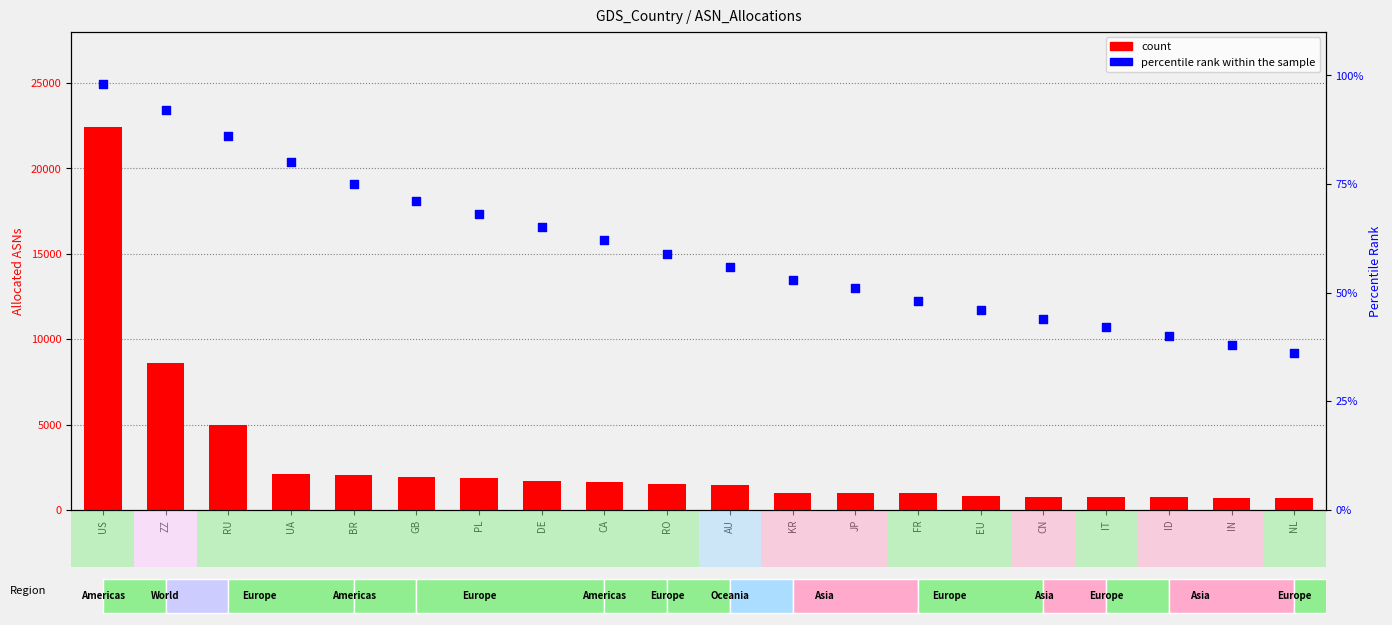

What is the total value across all series at IT?

813